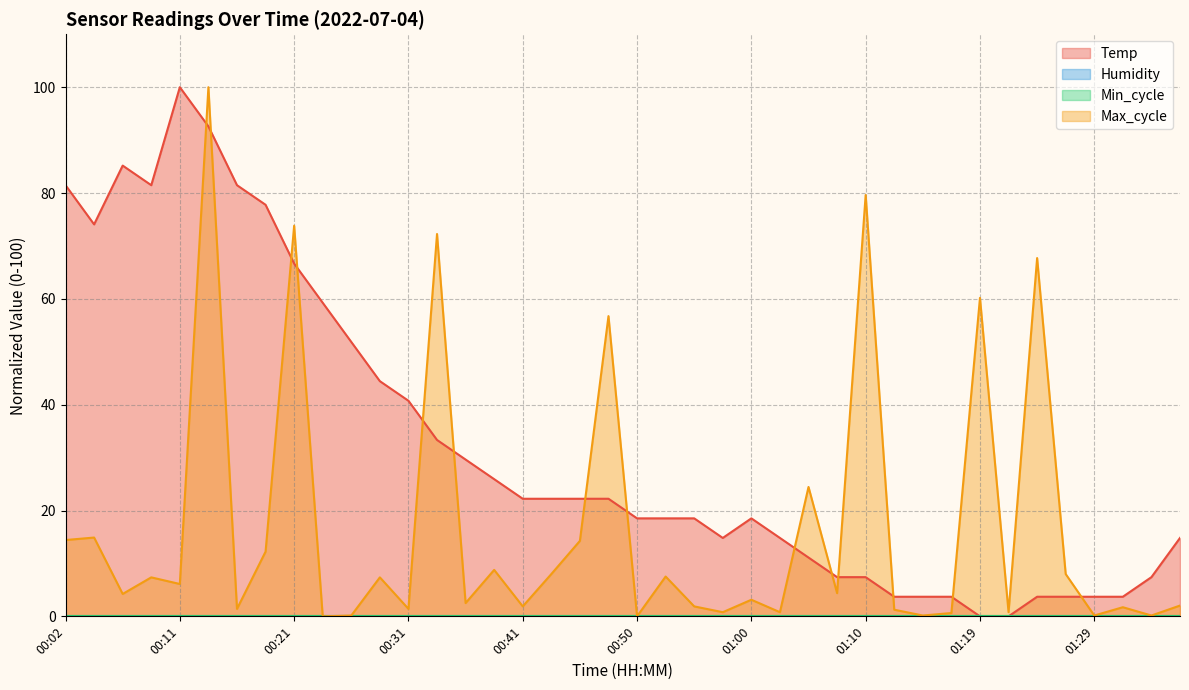

True or false: Temp has a value of 5.8 at 00:48.

False